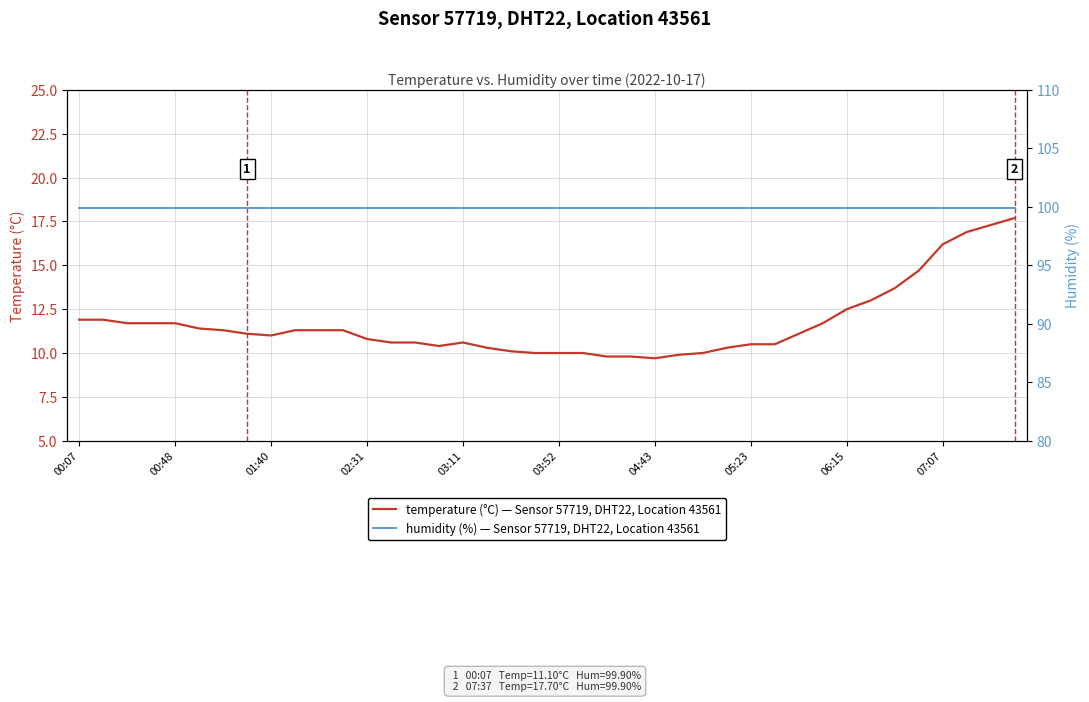

True or false: humidity has a value of 99.9 at 31.

True